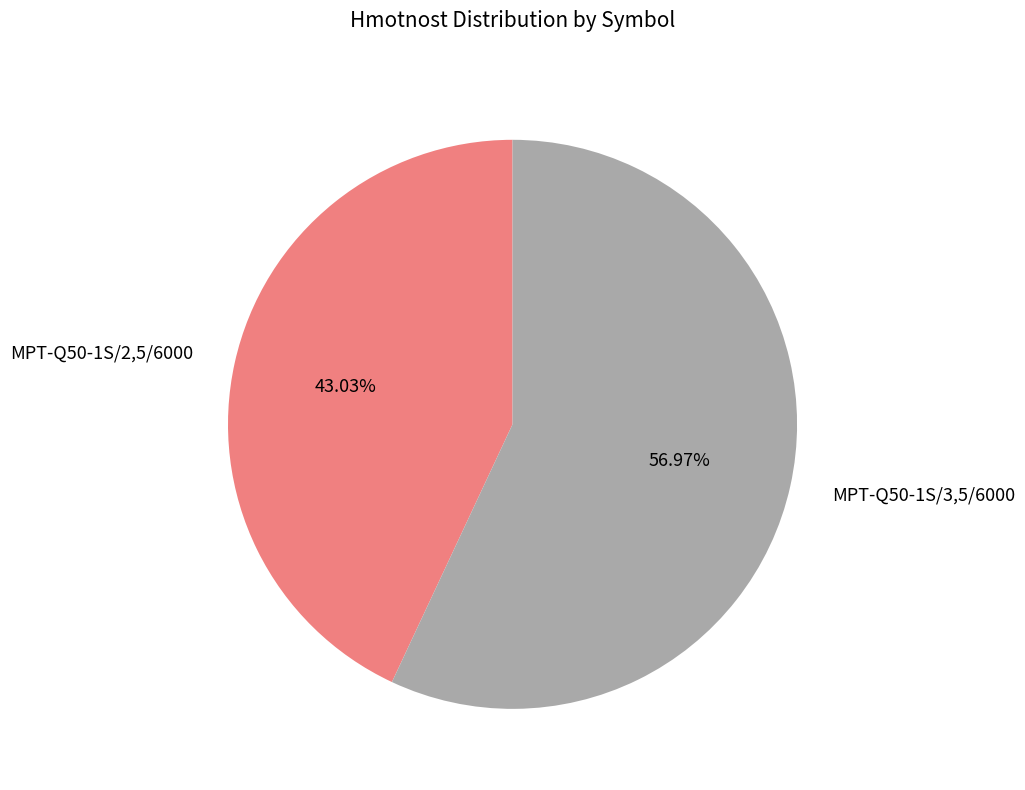

How much of the chart is everything except MPT-Q50-1S/3,5/6000?

43.0%